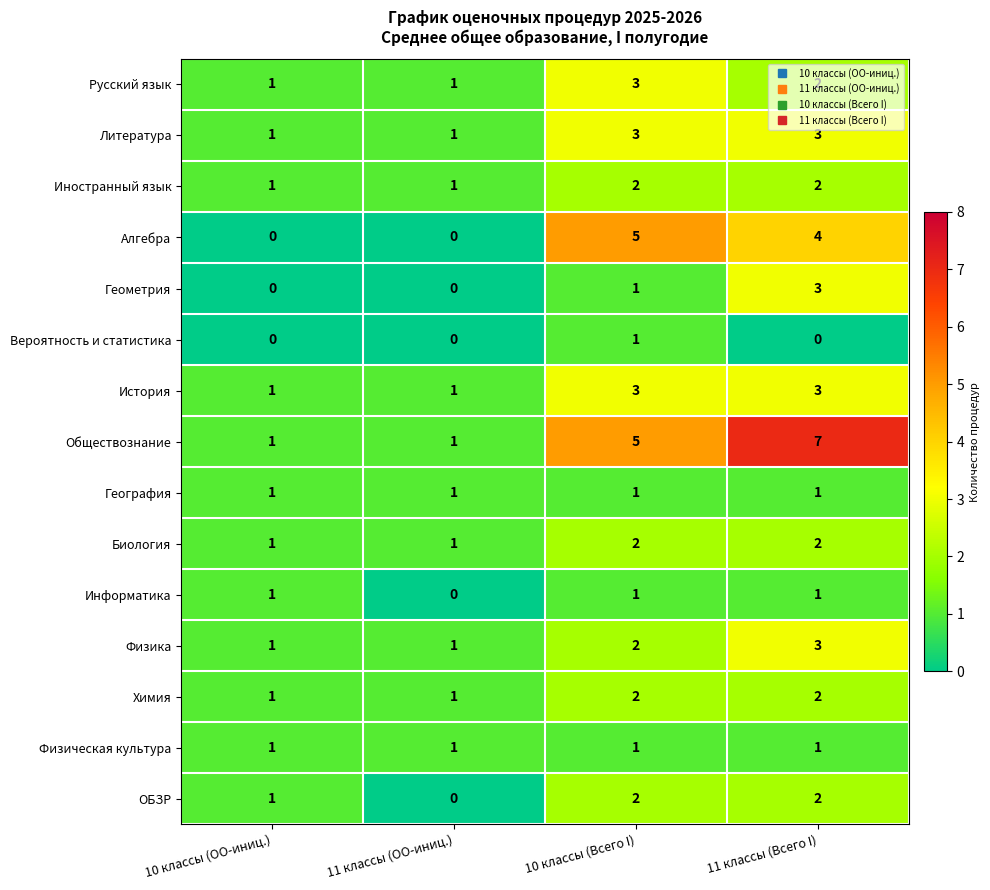

What is the greatest value displayed?

7